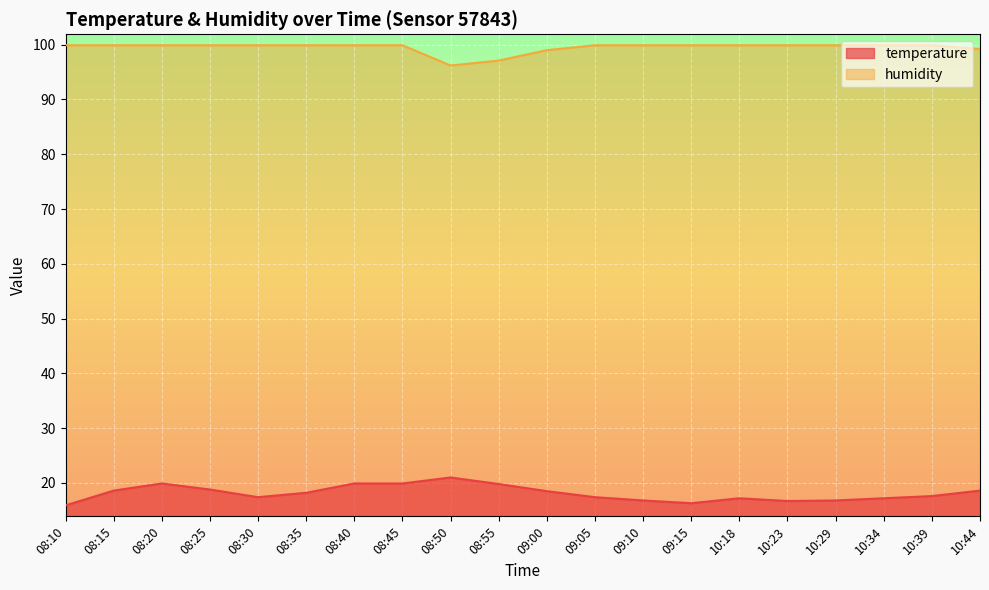

At which label does temperature reach its peak?

08:50